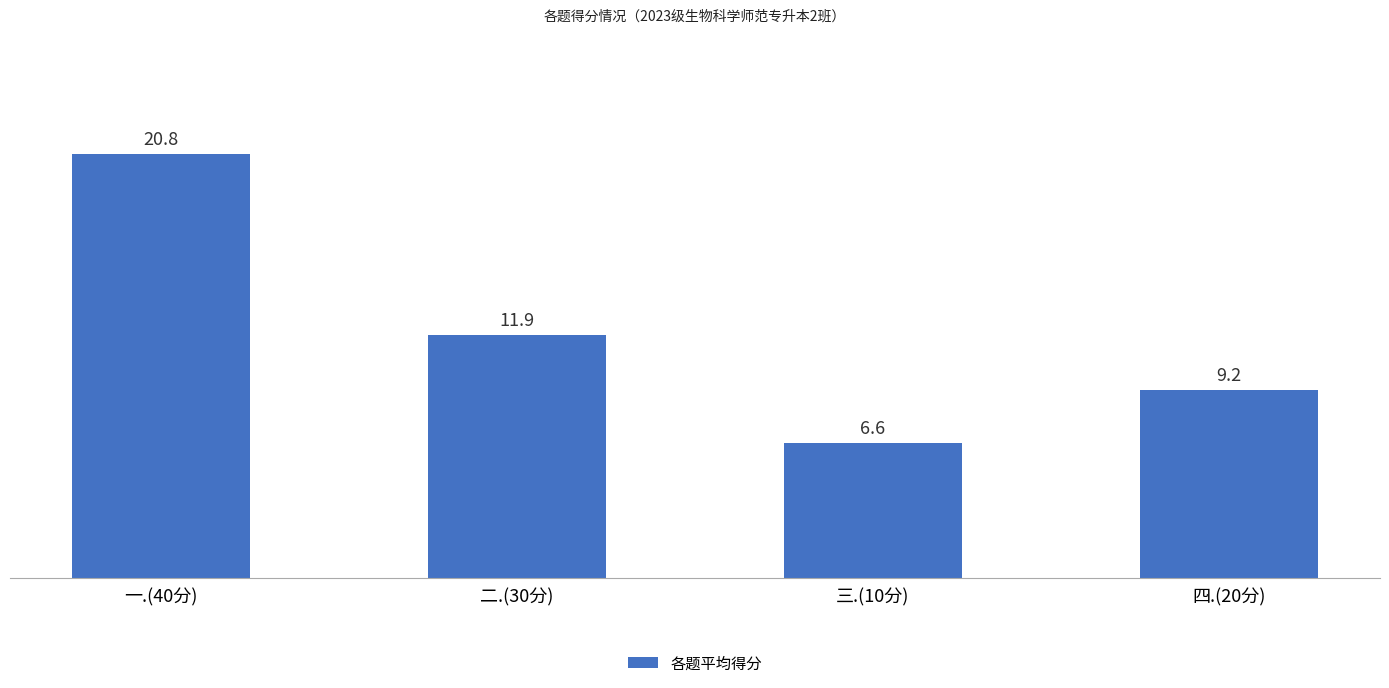

What is the value of the 3rd bar from the left?

6.6